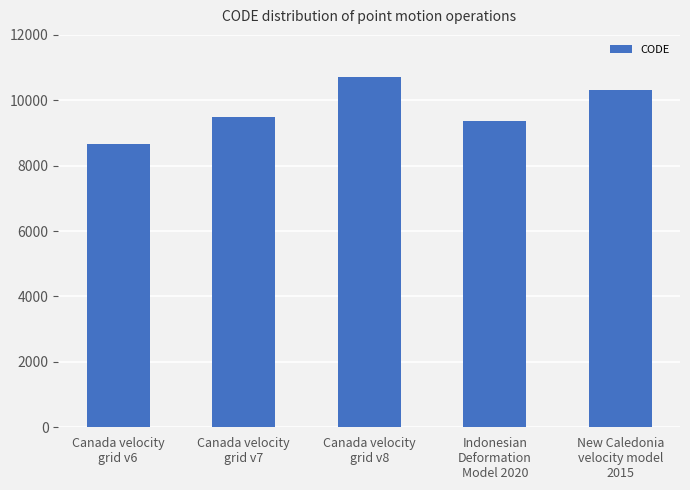

Are the bars grouped side by side (vs. stacked)?

No